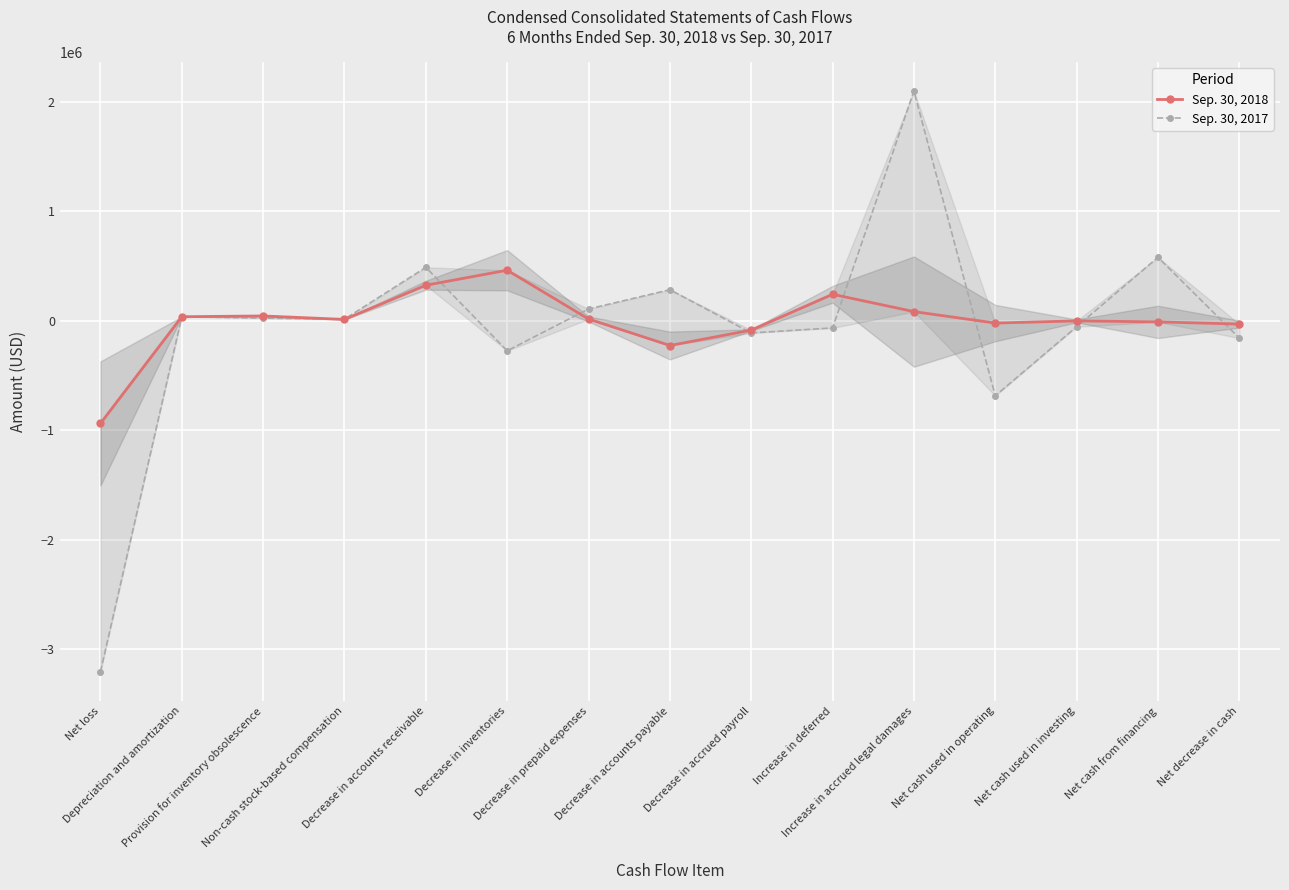

How many lines are shown in the chart?

2